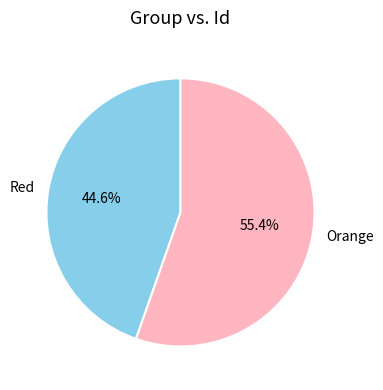

Between Orange and Red, which is larger?

Orange